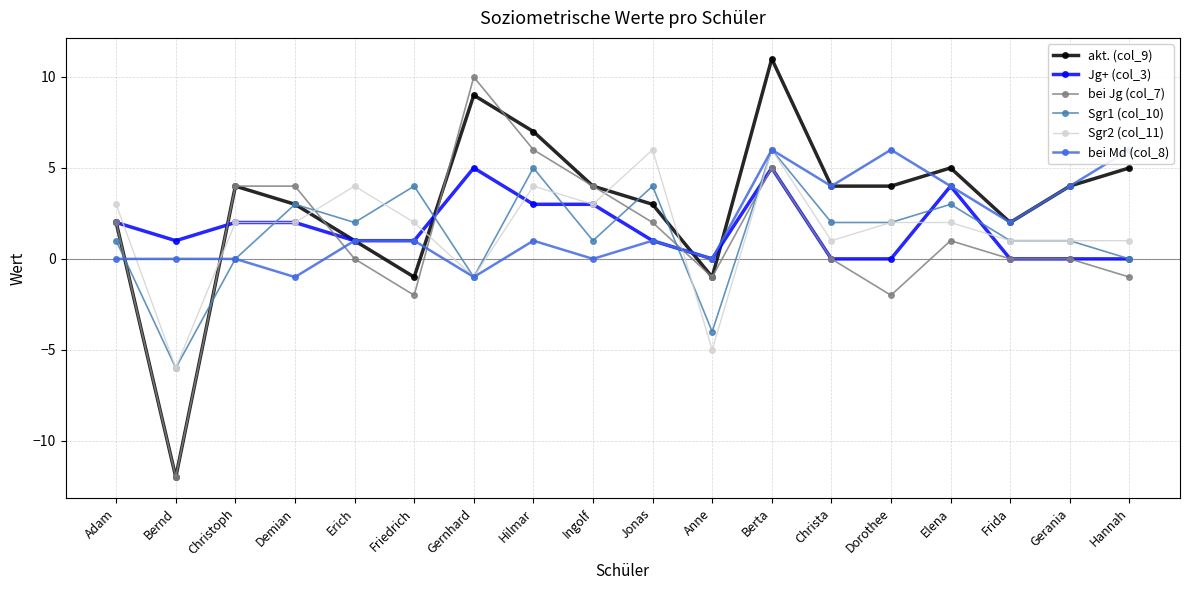

How many values in the bei Jg (col_7) series are below 1?

9